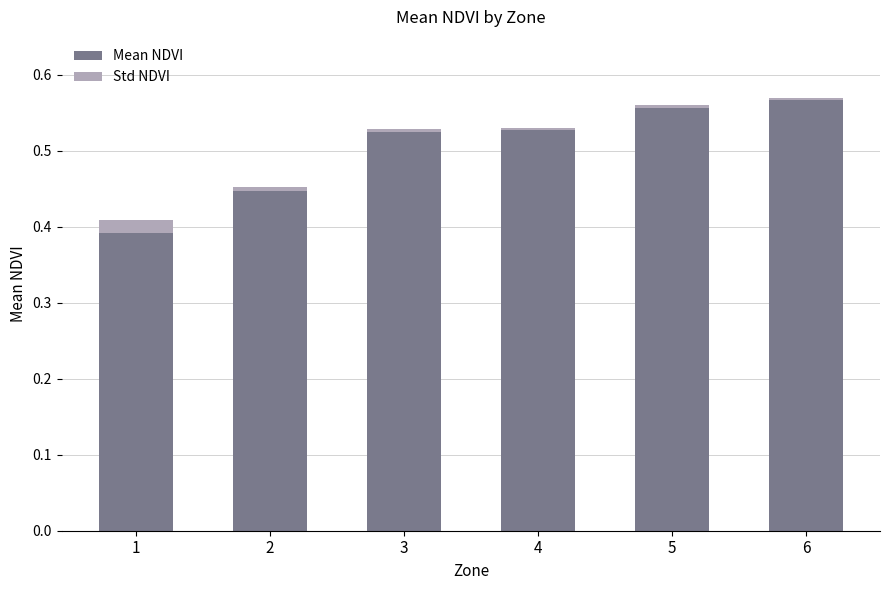

What are all the series names shown in the legend?

Mean NDVI, Std NDVI